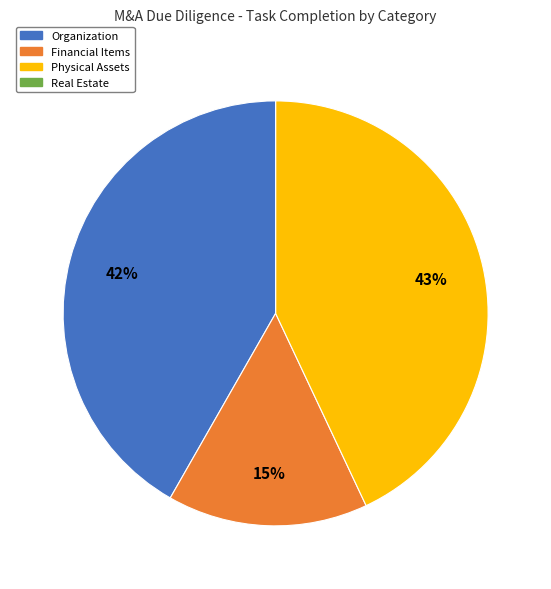

Is the sum of Physical Assets and Organization greater than half?

Yes